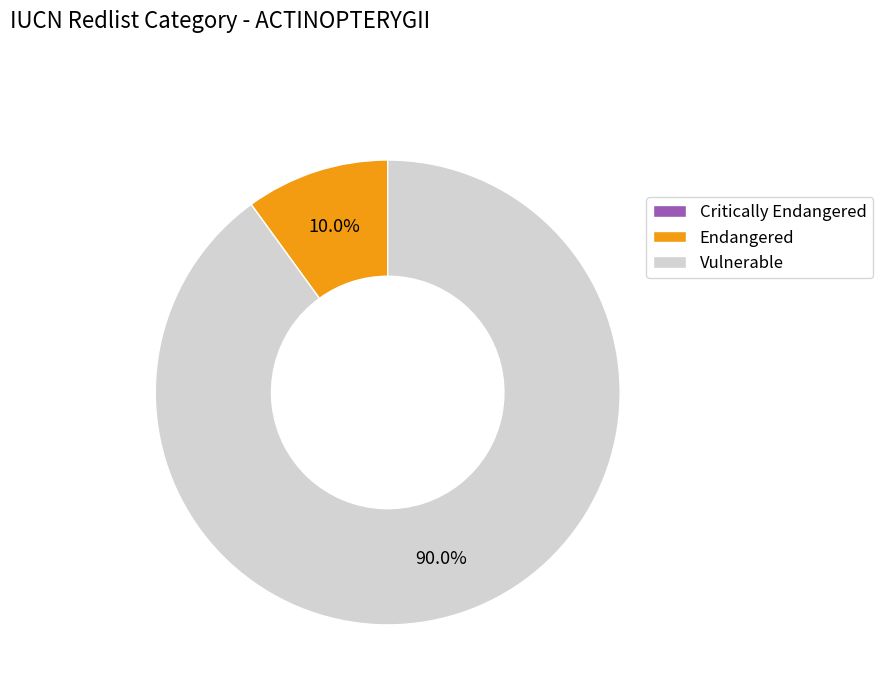

What is the majority slice?

Vulnerable